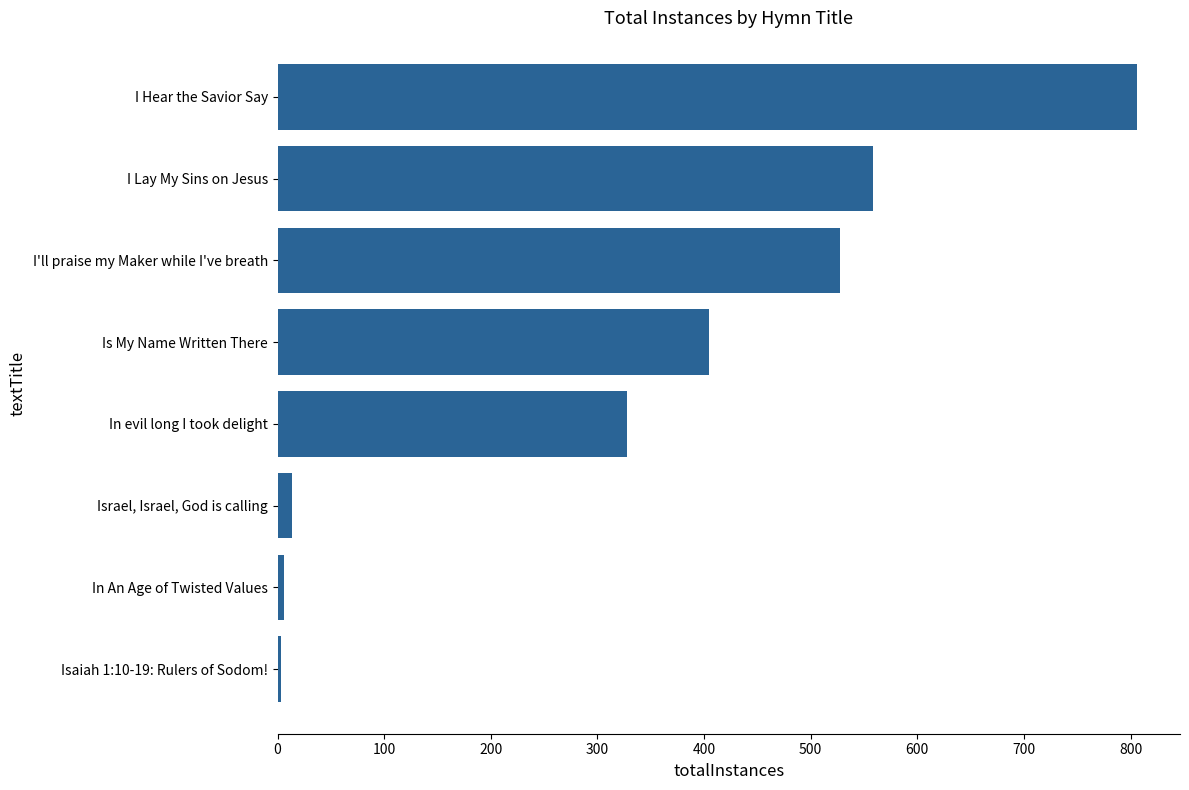

The chart shows a value of 3 at Isaiah 1:10-19: Rulers of Sodom!. True or false?

True